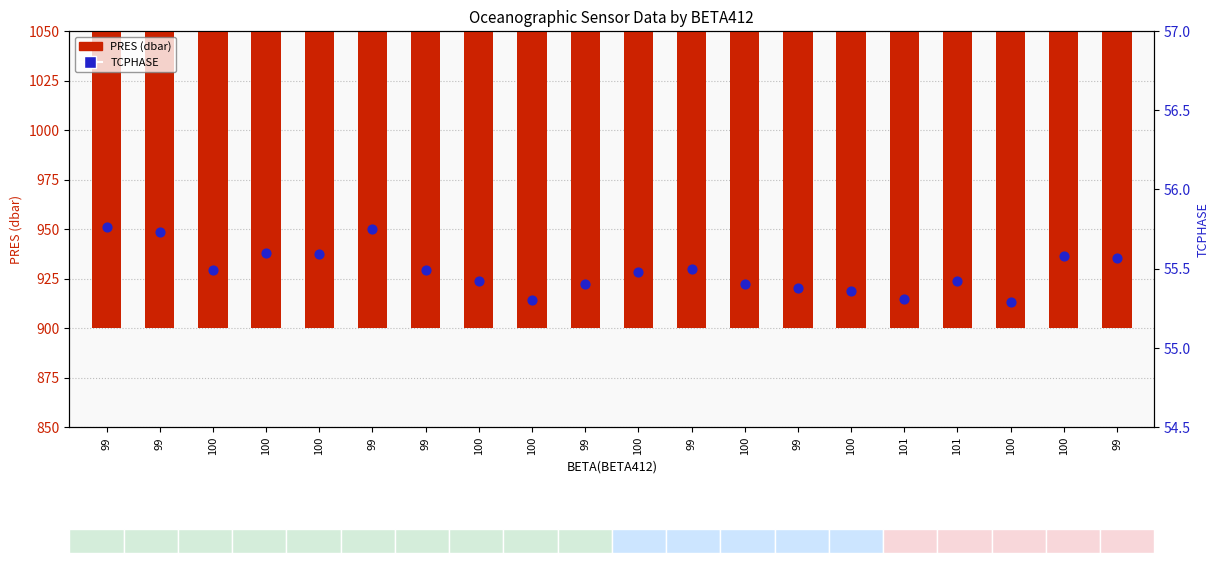

Which series contains the lowest Y value?

TCPHASE